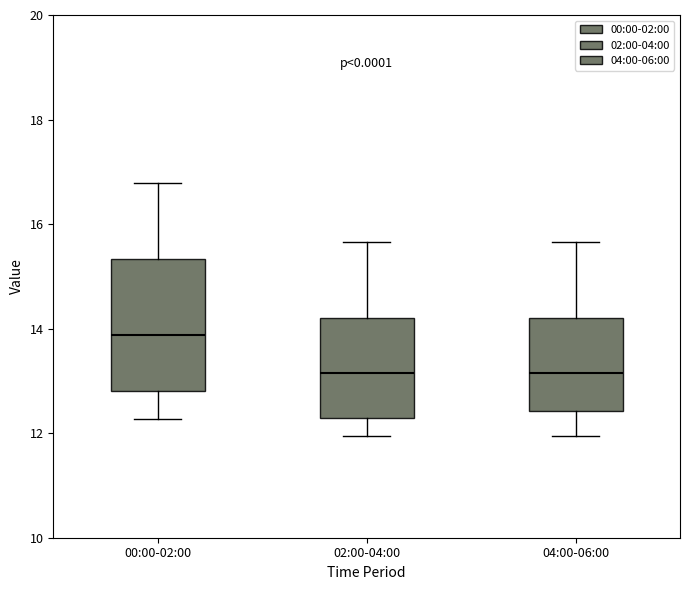

Where is the upper edge of the box for 02:00-04:00 on the y-axis? The values are not printed on the chart, so give them approximately, as read against the axis.

14.2